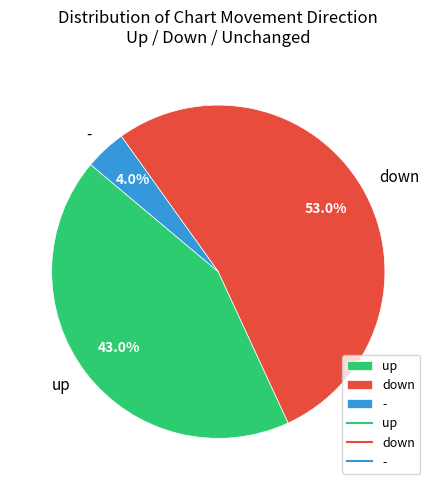

How many segments does this pie chart have?

3